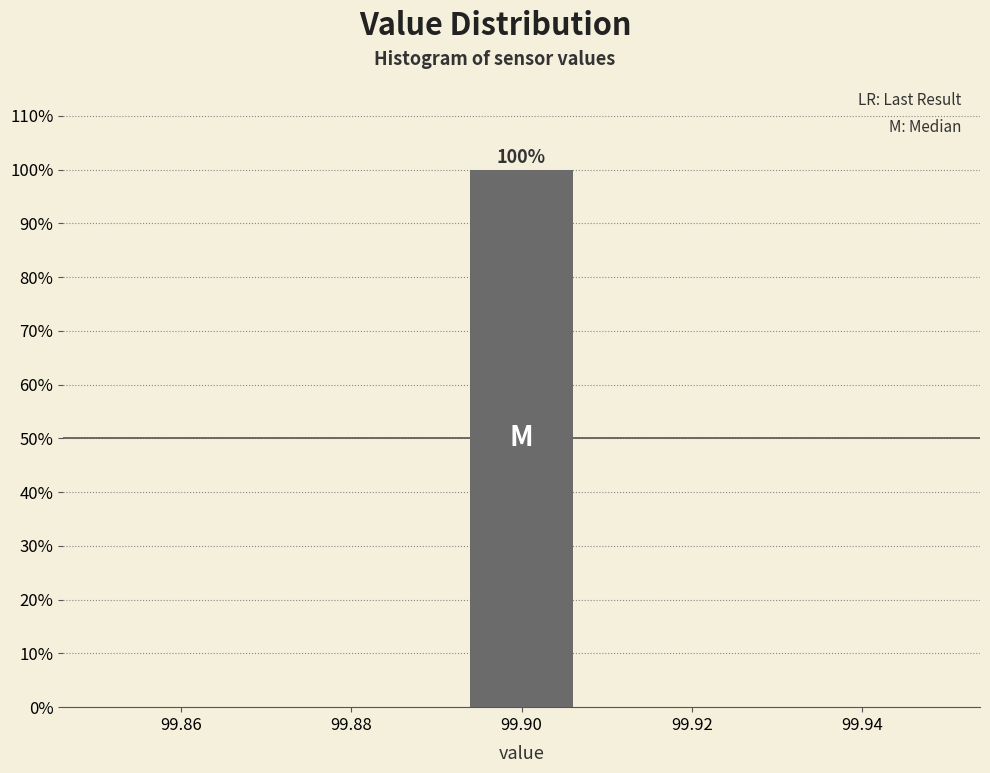

Which range on the x-axis has the tallest bar?

99.892 to 99.908